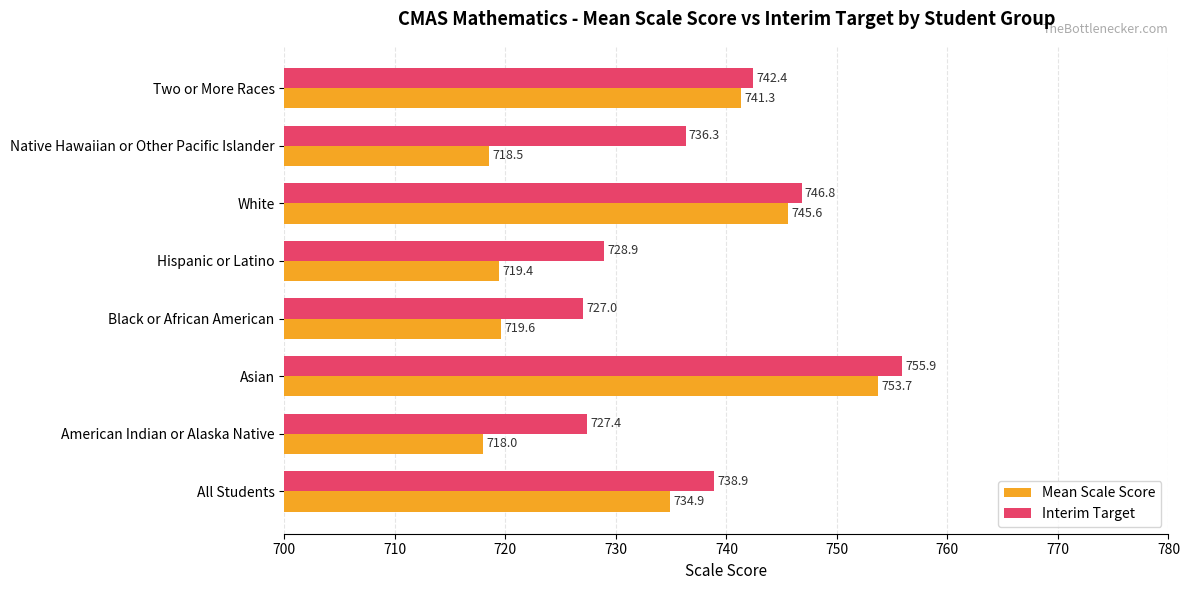

The Interim Target series shows 295.0 at White. True or false?

False